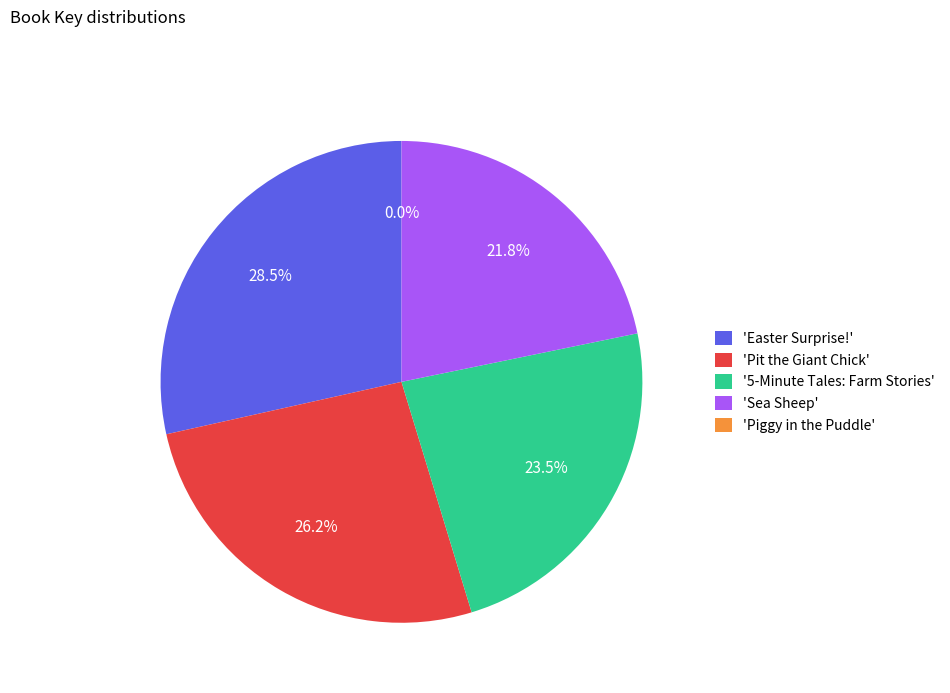

Is there a majority slice in this chart?

No